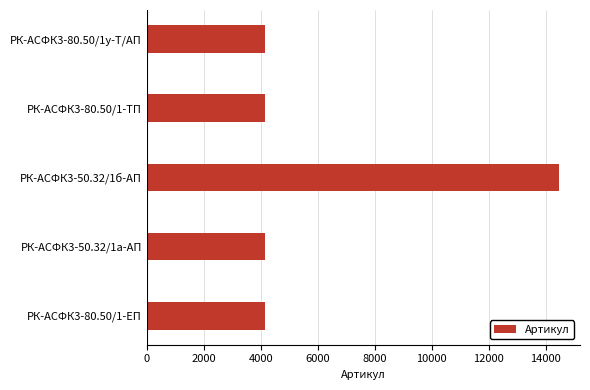

What is the sum of the values at РК-АСФК3-80.50/1-ТП and РК-АСФК3-80.50/1у-Т/АП?

8283